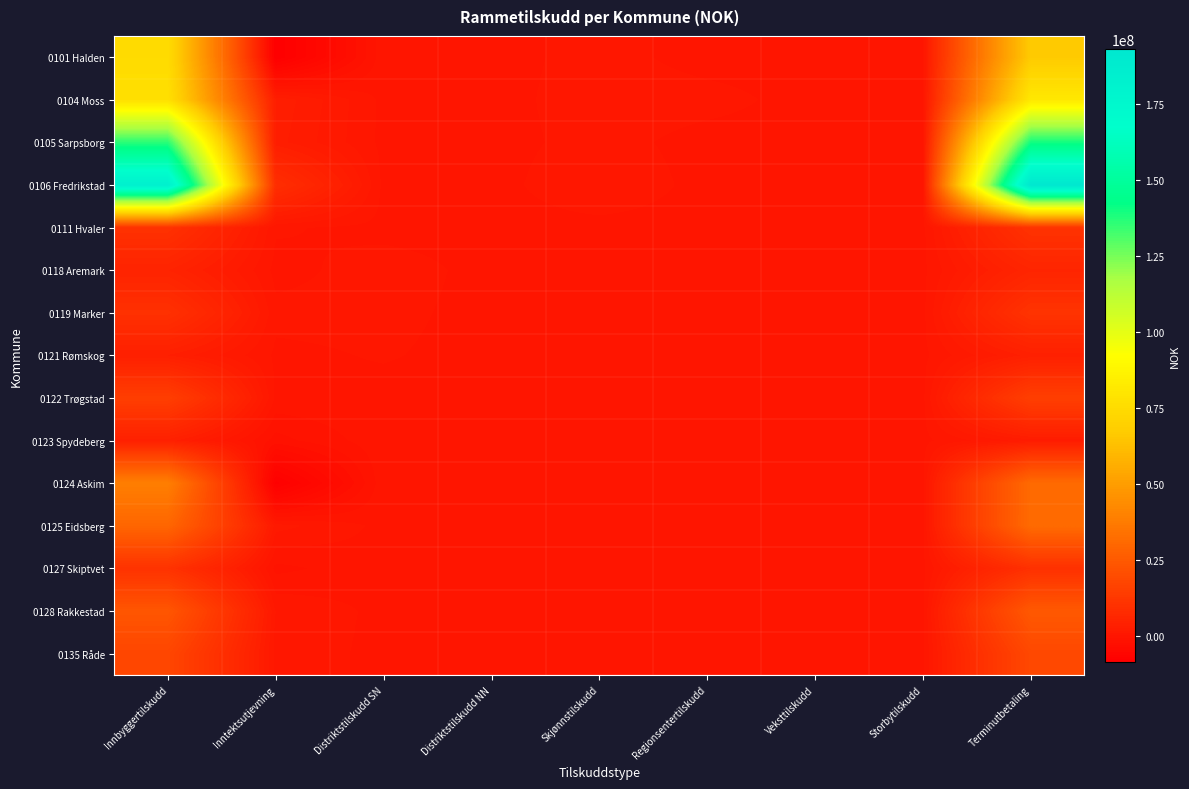

Reading left to right, list all the values displayed in this chart.

0101 Halden: Innbyggertilskudd=74877200	Inntektsutjevning=-8428085	Distriktstilskudd SN=0	Distriktstilskudd NN=0	Skjønnstilskudd=440000	Regionsentertilskudd=0	Veksttilskudd=0	Storbytilskudd=0	Terminutbetaling=66889115
0104 Moss: Innbyggertilskudd=76960000	Inntektsutjevning=3190676	Distriktstilskudd SN=0	Distriktstilskudd NN=0	Skjønnstilskudd=540000	Regionsentertilskudd=426700	Veksttilskudd=0	Storbytilskudd=0	Terminutbetaling=81117376
0105 Sarpsborg: Innbyggertilskudd=136491000	Inntektsutjevning=2901021	Distriktstilskudd SN=0	Distriktstilskudd NN=0	Skjønnstilskudd=450000	Regionsentertilskudd=0	Veksttilskudd=0	Storbytilskudd=0	Terminutbetaling=139842021
0106 Fredrikstad: Innbyggertilskudd=183097600	Inntektsutjevning=9061915	Distriktstilskudd SN=0	Distriktstilskudd NN=0	Skjønnstilskudd=740000	Regionsentertilskudd=0	Veksttilskudd=0	Storbytilskudd=0	Terminutbetaling=192899515
0111 Hvaler: Innbyggertilskudd=10301000	Inntektsutjevning=315583	Distriktstilskudd SN=0	Distriktstilskudd NN=0	Skjønnstilskudd=20000	Regionsentertilskudd=0	Veksttilskudd=0	Storbytilskudd=0	Terminutbetaling=10636583
0118 Aremark: Innbyggertilskudd=4961800	Inntektsutjevning=-21132	Distriktstilskudd SN=554300	Distriktstilskudd NN=0	Skjønnstilskudd=60000	Regionsentertilskudd=0	Veksttilskudd=0	Storbytilskudd=0	Terminutbetaling=5554968
0119 Marker: Innbyggertilskudd=10011300	Inntektsutjevning=425592	Distriktstilskudd SN=409000	Distriktstilskudd NN=0	Skjønnstilskudd=40000	Regionsentertilskudd=0	Veksttilskudd=0	Storbytilskudd=0	Terminutbetaling=10885892
0121 Rømskog: Innbyggertilskudd=3326200	Inntektsutjevning=74645	Distriktstilskudd SN=277200	Distriktstilskudd NN=0	Skjønnstilskudd=0	Regionsentertilskudd=17400	Veksttilskudd=0	Storbytilskudd=0	Terminutbetaling=3695445
0122 Trøgstad: Innbyggertilskudd=15044200	Inntektsutjevning=82710	Distriktstilskudd SN=0	Distriktstilskudd NN=0	Skjønnstilskudd=50000	Regionsentertilskudd=74100	Veksttilskudd=0	Storbytilskudd=0	Terminutbetaling=15251010
0123 Spydeberg: Innbyggertilskudd=3792400	Inntektsutjevning=-1706328	Distriktstilskudd SN=0	Distriktstilskudd NN=0	Skjønnstilskudd=50000	Regionsentertilskudd=79600	Veksttilskudd=0	Storbytilskudd=0	Terminutbetaling=2215672
0124 Askim: Innbyggertilskudd=38797300	Inntektsutjevning=-7967720	Distriktstilskudd SN=0	Distriktstilskudd NN=0	Skjønnstilskudd=170000	Regionsentertilskudd=217200	Veksttilskudd=0	Storbytilskudd=0	Terminutbetaling=31216780
0125 Eidsberg: Innbyggertilskudd=29639500	Inntektsutjevning=1330121	Distriktstilskudd SN=0	Distriktstilskudd NN=0	Skjønnstilskudd=190000	Regionsentertilskudd=157600	Veksttilskudd=0	Storbytilskudd=0	Terminutbetaling=31317221
0127 Skiptvet: Innbyggertilskudd=10452700	Inntektsutjevning=-805823	Distriktstilskudd SN=0	Distriktstilskudd NN=0	Skjønnstilskudd=50000	Regionsentertilskudd=0	Veksttilskudd=0	Storbytilskudd=0	Terminutbetaling=9696877
0128 Rakkestad: Innbyggertilskudd=23556900	Inntektsutjevning=939438	Distriktstilskudd SN=0	Distriktstilskudd NN=0	Skjønnstilskudd=110000	Regionsentertilskudd=0	Veksttilskudd=0	Storbytilskudd=0	Terminutbetaling=24606338
0135 Råde: Innbyggertilskudd=17803200	Inntektsutjevning=717778	Distriktstilskudd SN=0	Distriktstilskudd NN=0	Skjønnstilskudd=40000	Regionsentertilskudd=0	Veksttilskudd=0	Storbytilskudd=0	Terminutbetaling=18560978